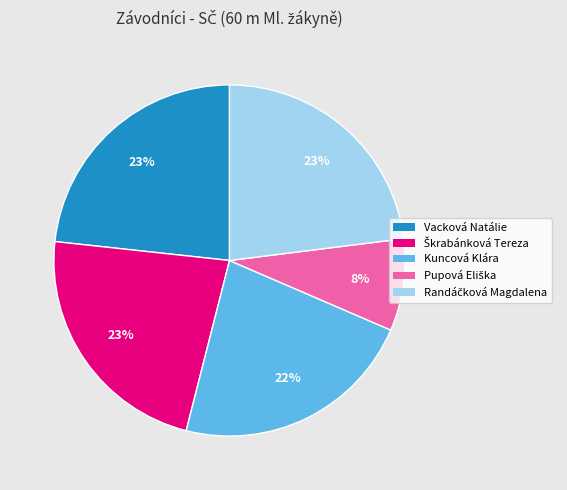

Count the number of slices in the pie.

5